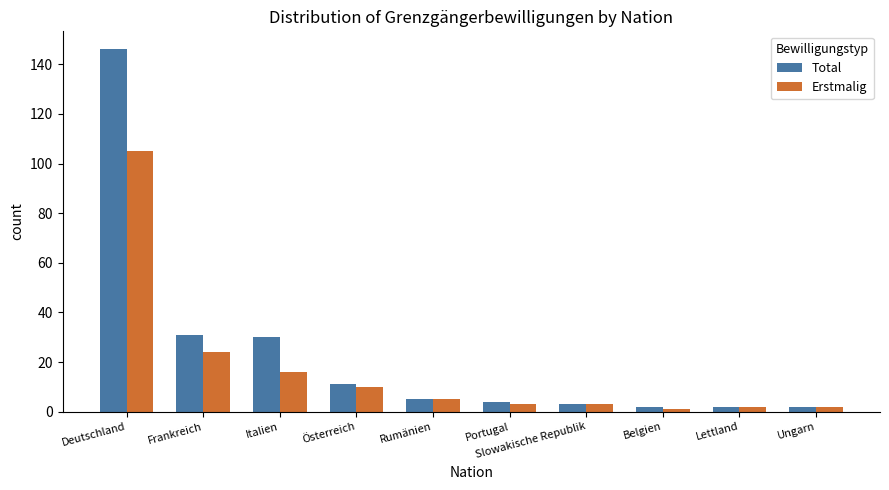

How many groups of bars are there?

10